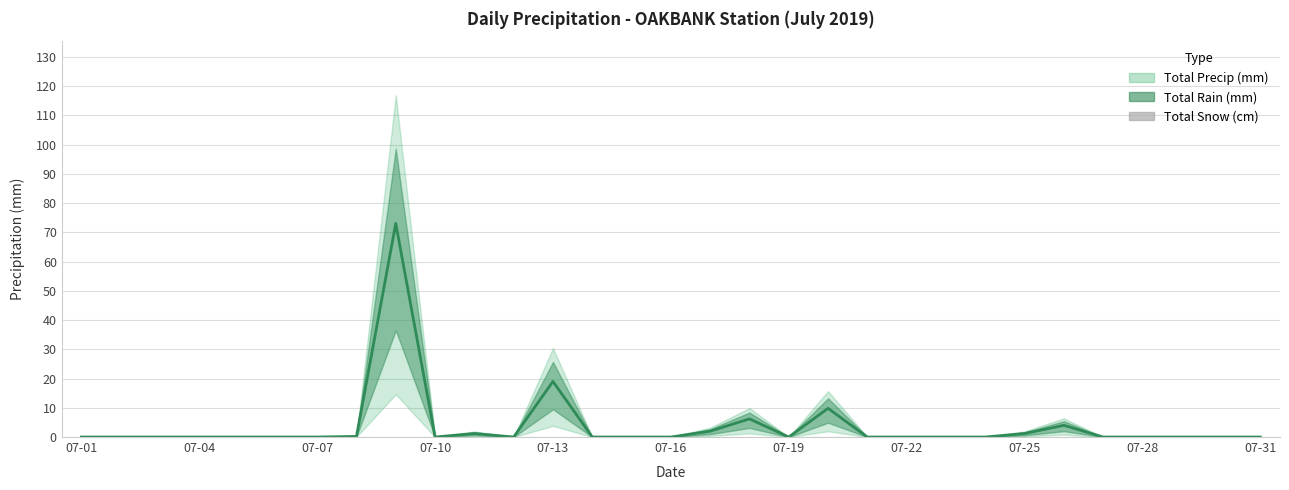

Rank the categories by Total Rain (mm) value from highest to lowest.

07-09, 07-13, 07-20, 07-18, 07-26, 07-17, 07-11, 07-25, 07-08, 07-01, 07-02, 07-03, 07-04, 07-05, 07-06, 07-07, 07-10, 07-12, 07-14, 07-15, 07-16, 07-19, 07-21, 07-22, 07-23, 07-24, 07-27, 07-28, 07-29, 07-30, 07-31